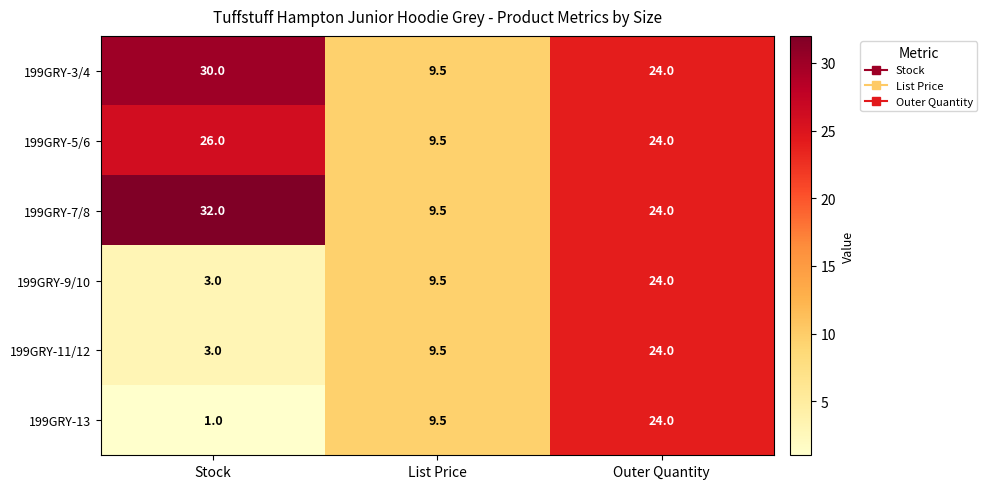

Count the 199GRY-9/10 values in the range 3 to 24.

3